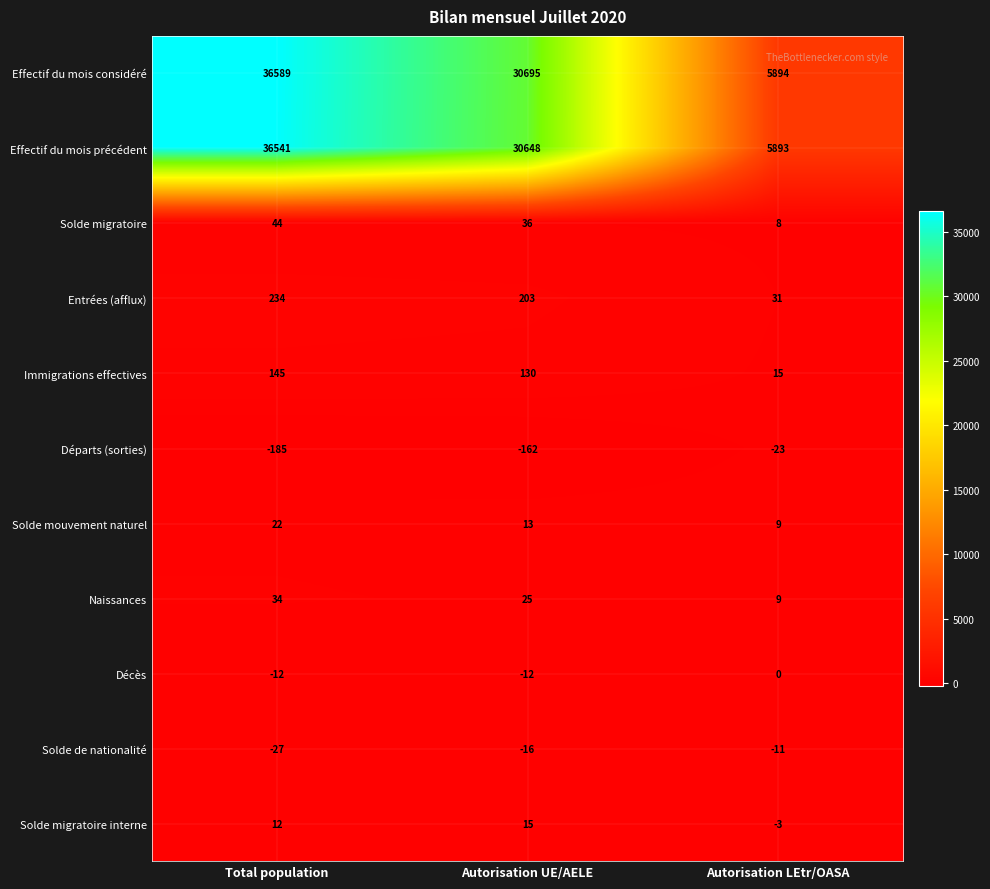

At which category is the sum across all series the highest?

Total population